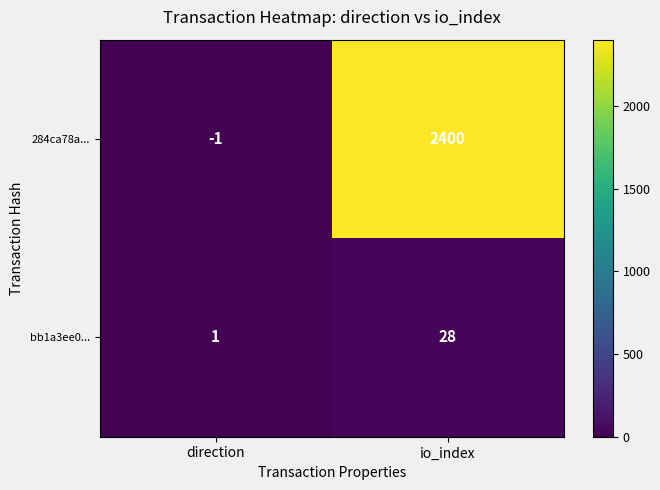

Which series changed the most between direction and io_index?

284ca78a...